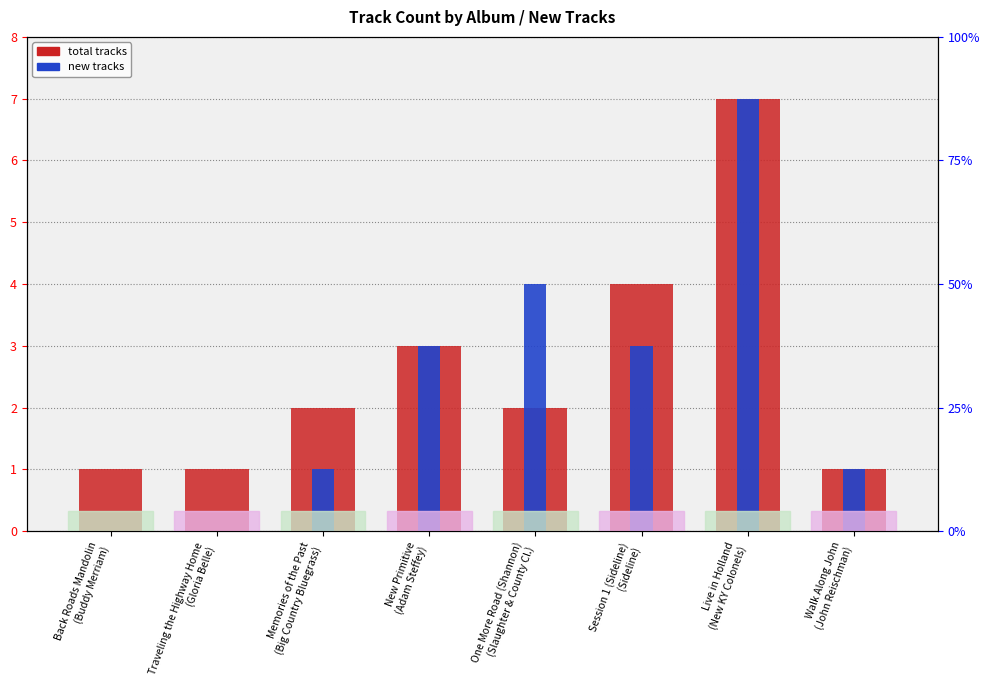

How many values in the total tracks series are below 2?

3